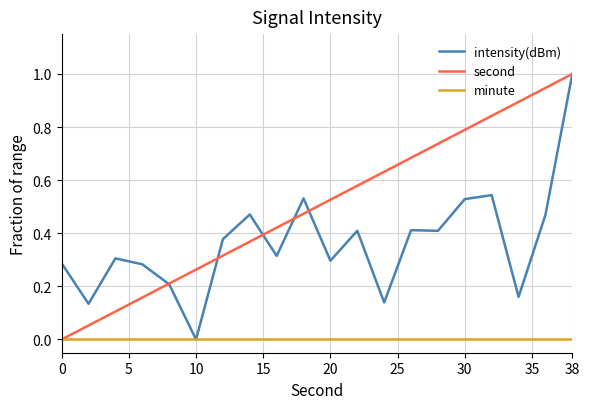

What is the greatest value displayed?

1.0